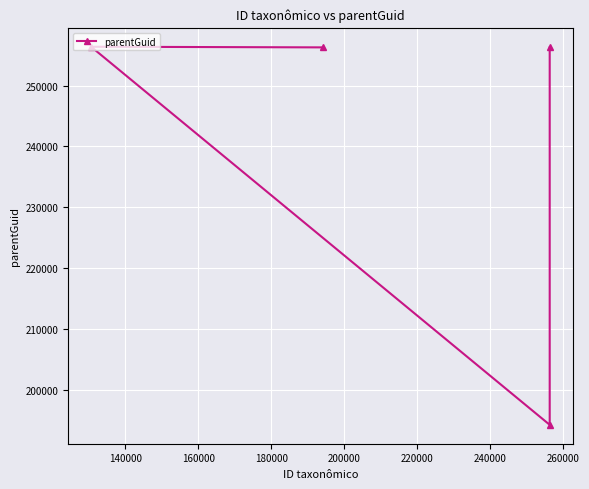

Reading left to right, extract all data points from this chart.

256305	194196	256411	256305